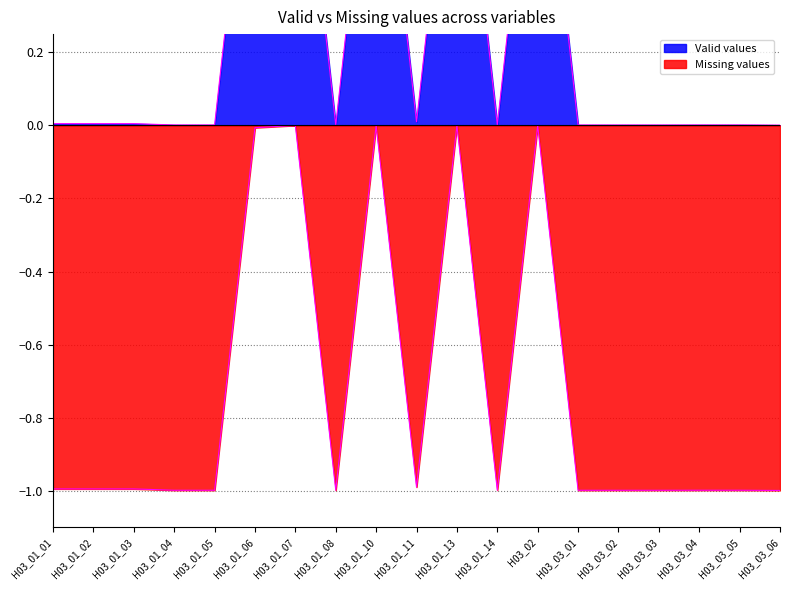

List the series in order of their peak value, lowest first.

Missing values, Valid values